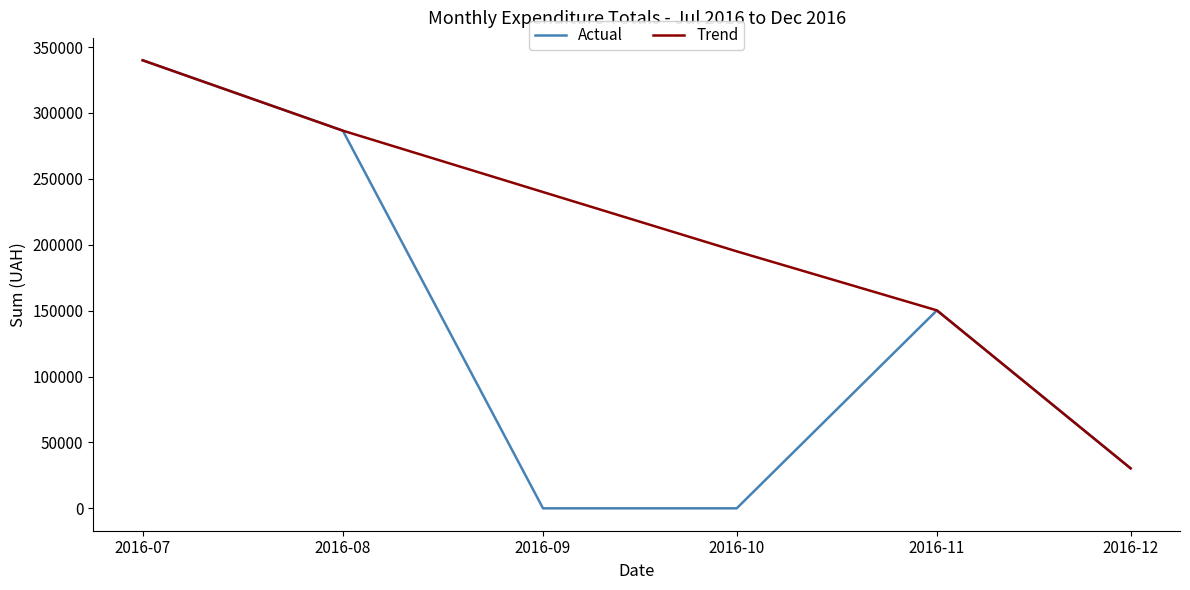

What is the lowest value of the Trend series?

30341.0